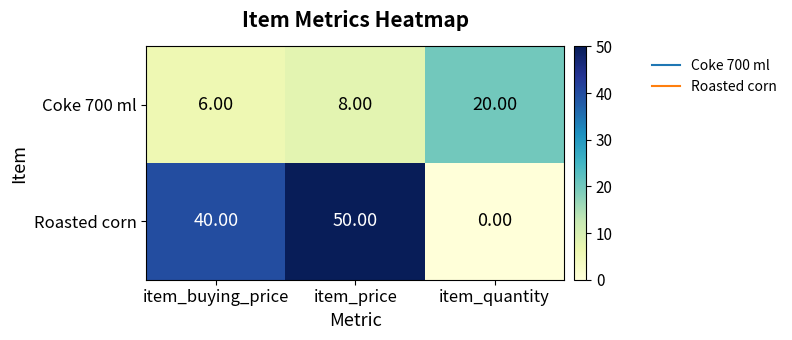

Which series has the largest range (max minus min)?

Roasted corn